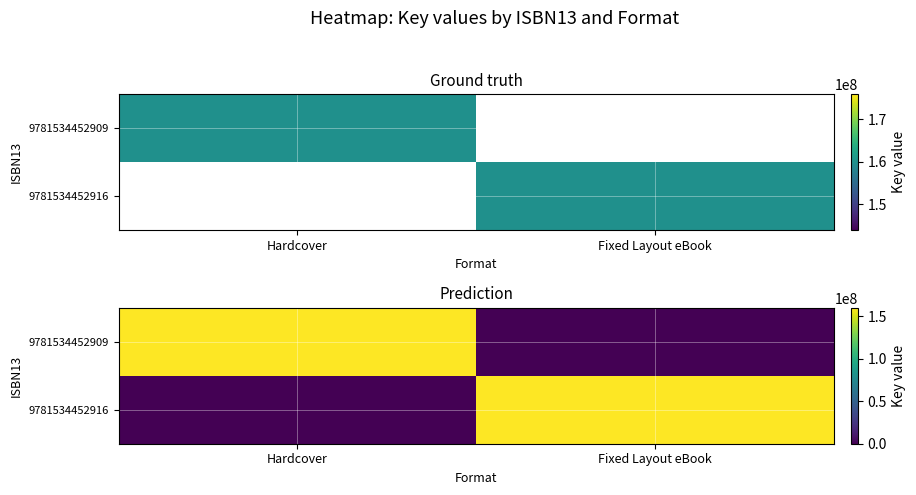

What is the greatest value displayed?

159875125